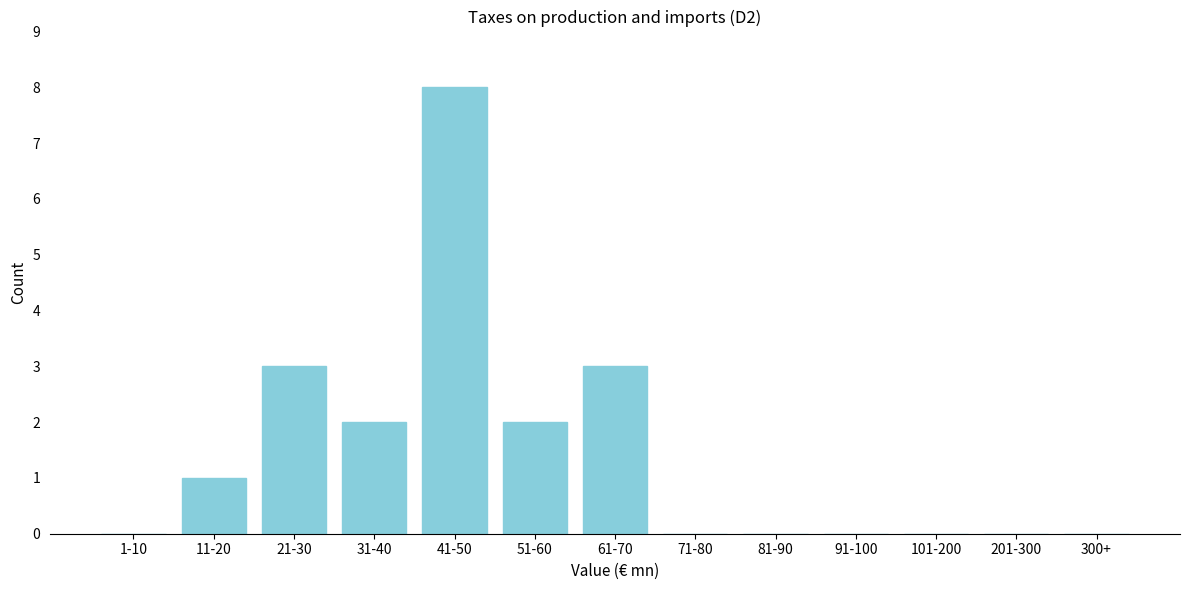

Reading right to left, transcribe all the data shown in this chart.

300+=0	201-300=0	101-200=0	91-100=0	81-90=0	71-80=0	61-70=3	51-60=2	41-50=8	31-40=2	21-30=3	11-20=1	1-10=0